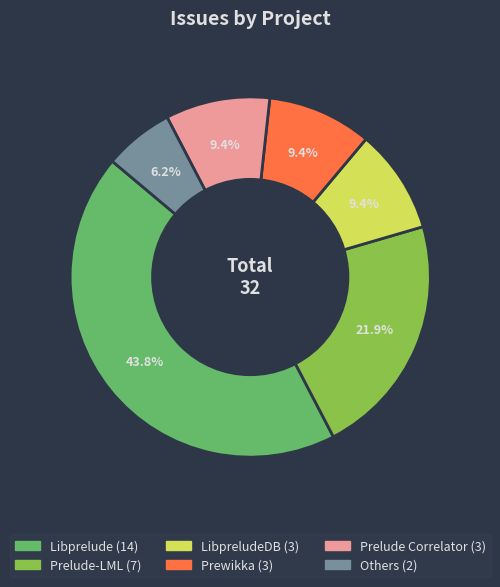

Does any single category account for the majority?

No